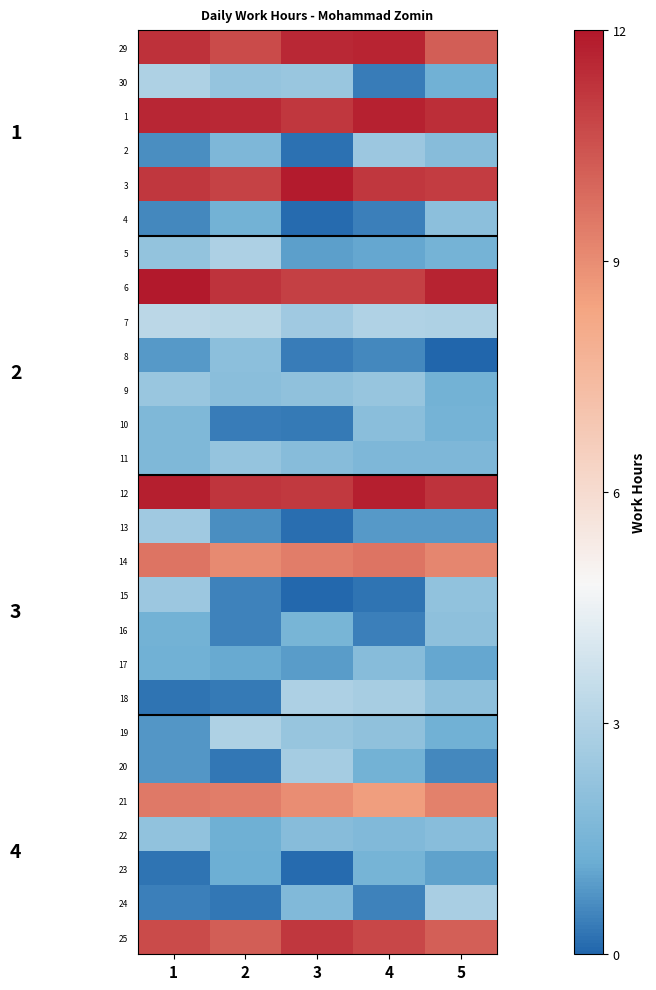

Rank the series at 5 from lowest to highest value.

8, 20, 13, 23, 17, 19, 30, 9, 5, 10, 11, 2, 22, 4, 16, 18, 15, 24, 7, 14, 21, 25, 29, 3, 12, 1, 6